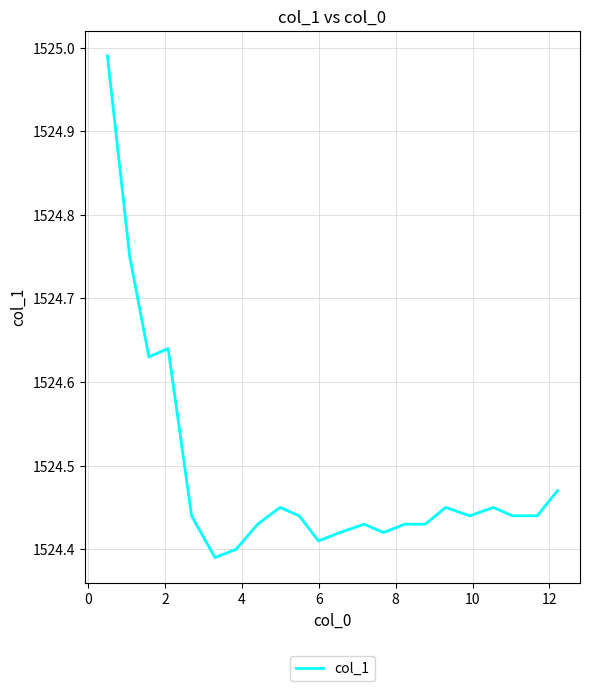

What is the value of the 14th point from the left?

1524.4